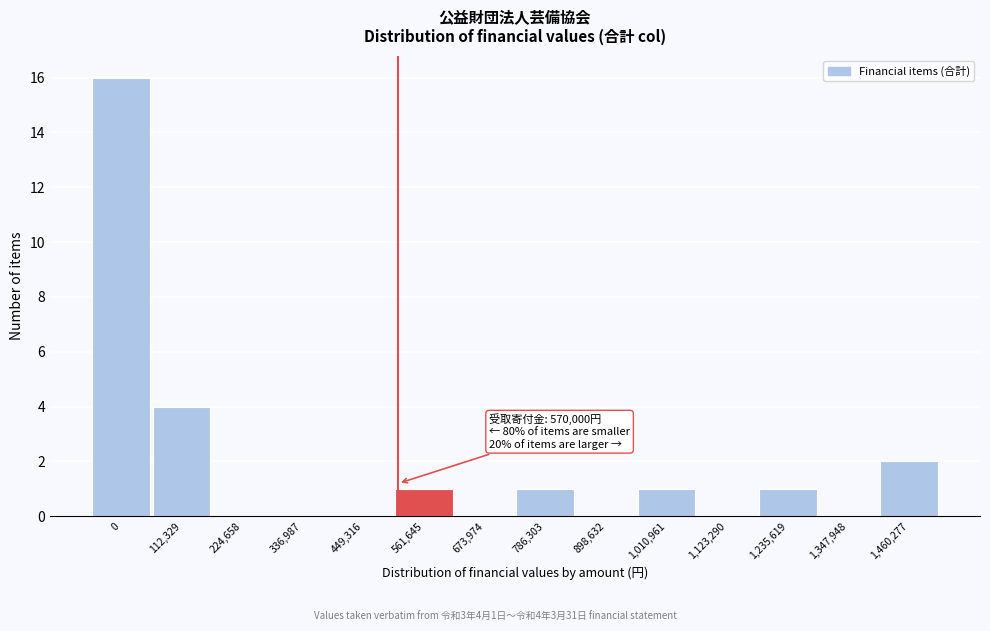

Reading left to right, what are all the values shown in this chart?

0=16	112,329=4	224,658=0	336,987=0	449,316=0	561,645=1	673,974=0	786,303=1	898,632=0	1,010,961=1	1,123,290=0	1,235,619=1	1,347,948=0	1,460,277=2